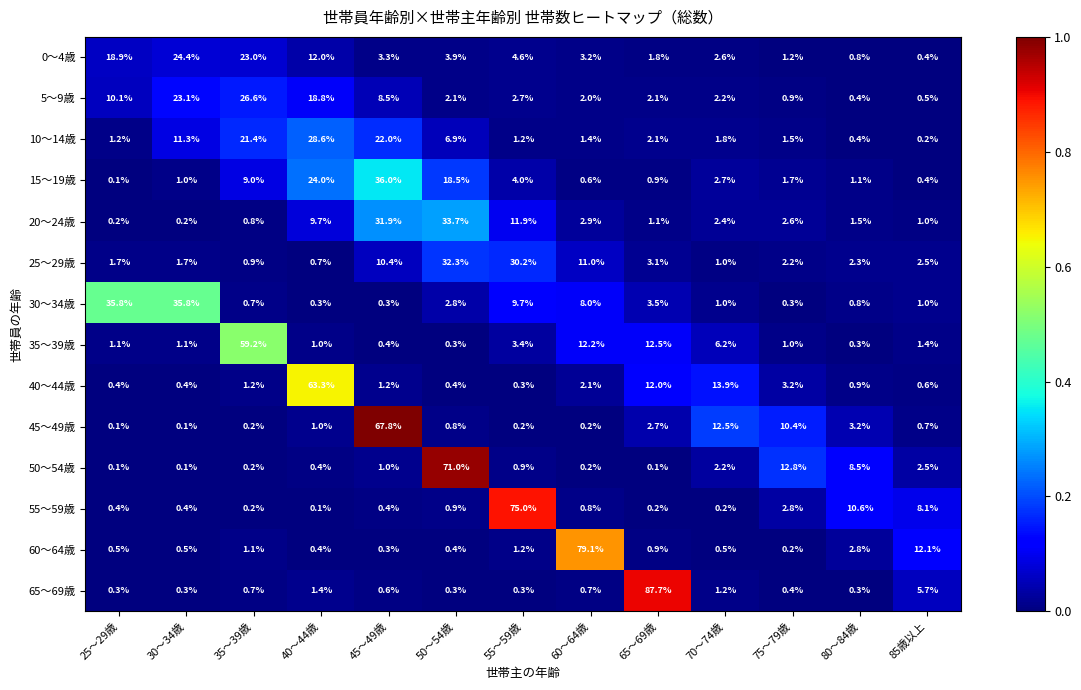

Rank the series by their maximum value, from lowest to highest.

0～4歳, 5～9歳, 10～14歳, 25～29歳, 20～24歳, 30～34歳, 15～19歳, 35～39歳, 40～44歳, 45～49歳, 50～54歳, 55～59歳, 60～64歳, 65～69歳